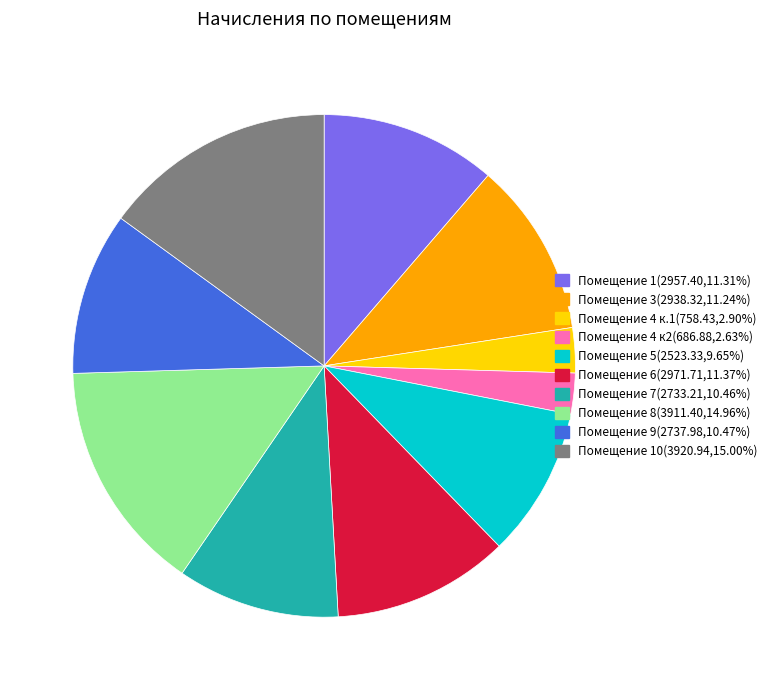

Is there any slice that represents more than half of the pie?

No